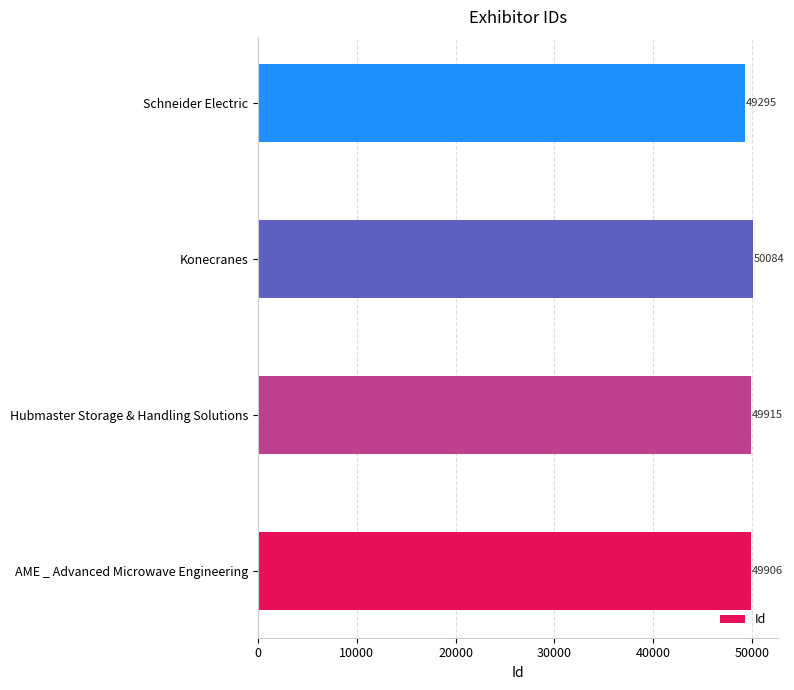

Reading bottom to top, list all the values displayed in this chart.

49906	49915	50084	49295